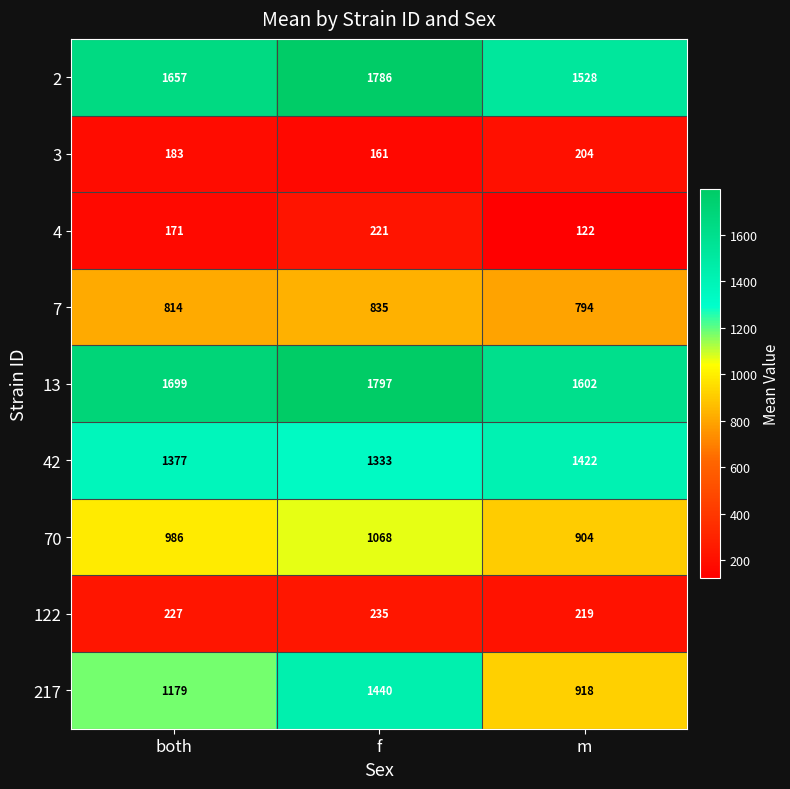

At which category does the chart reach its peak across all series?

f